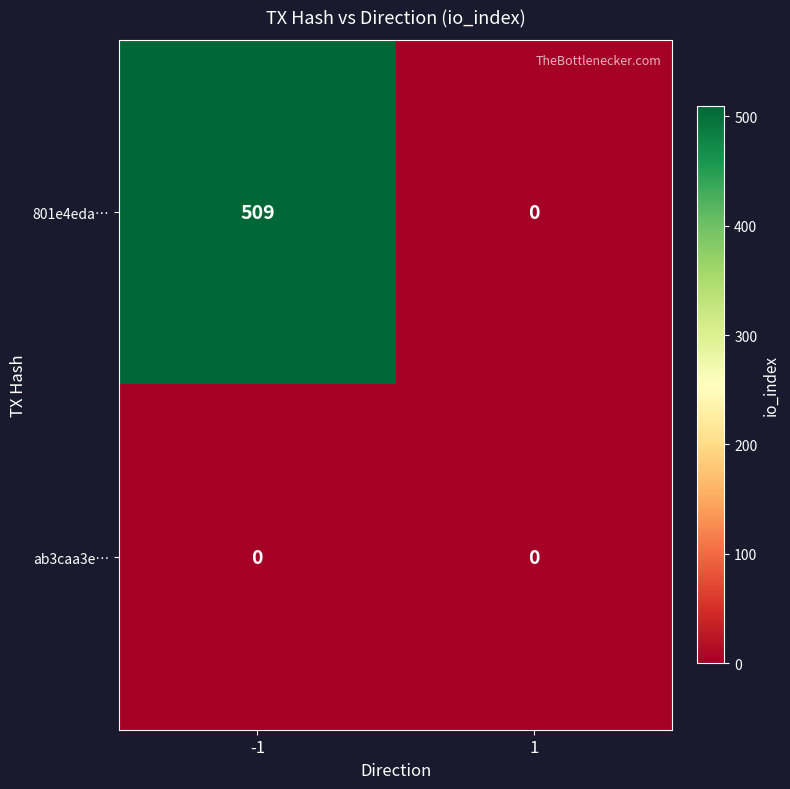

How many data points does each series have?

2